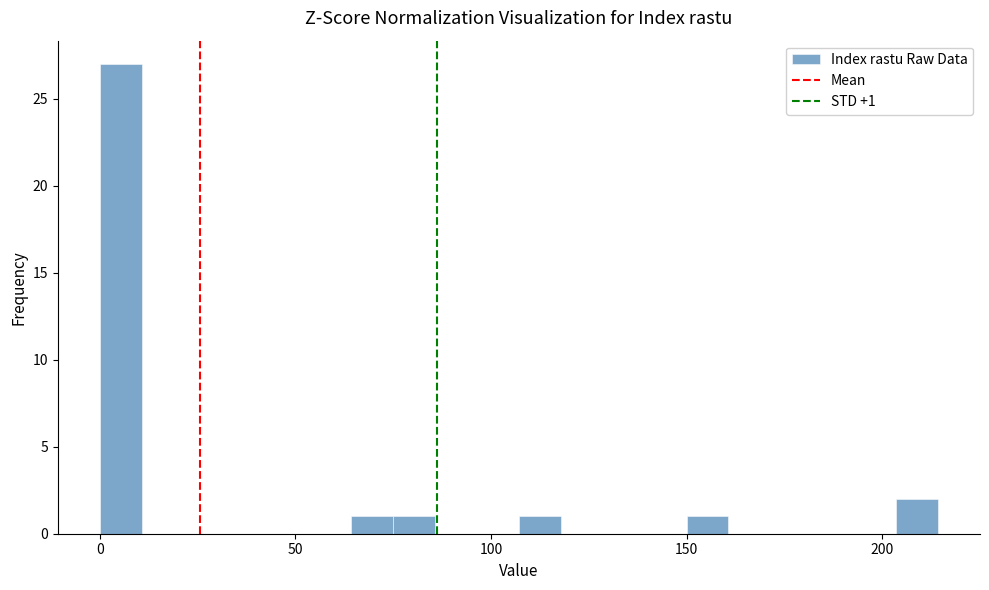

Read against the x-axis, roughly where is the centre of the tallest bar?

5